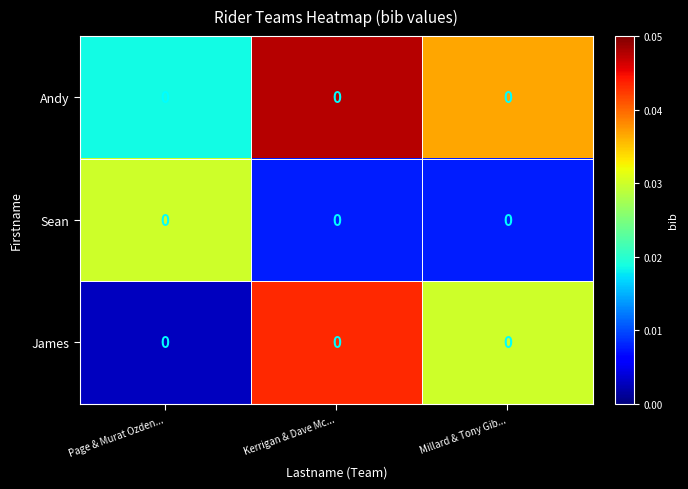

True or false: Sean has a value of 0.0 at Millard & Tony Gib....

False